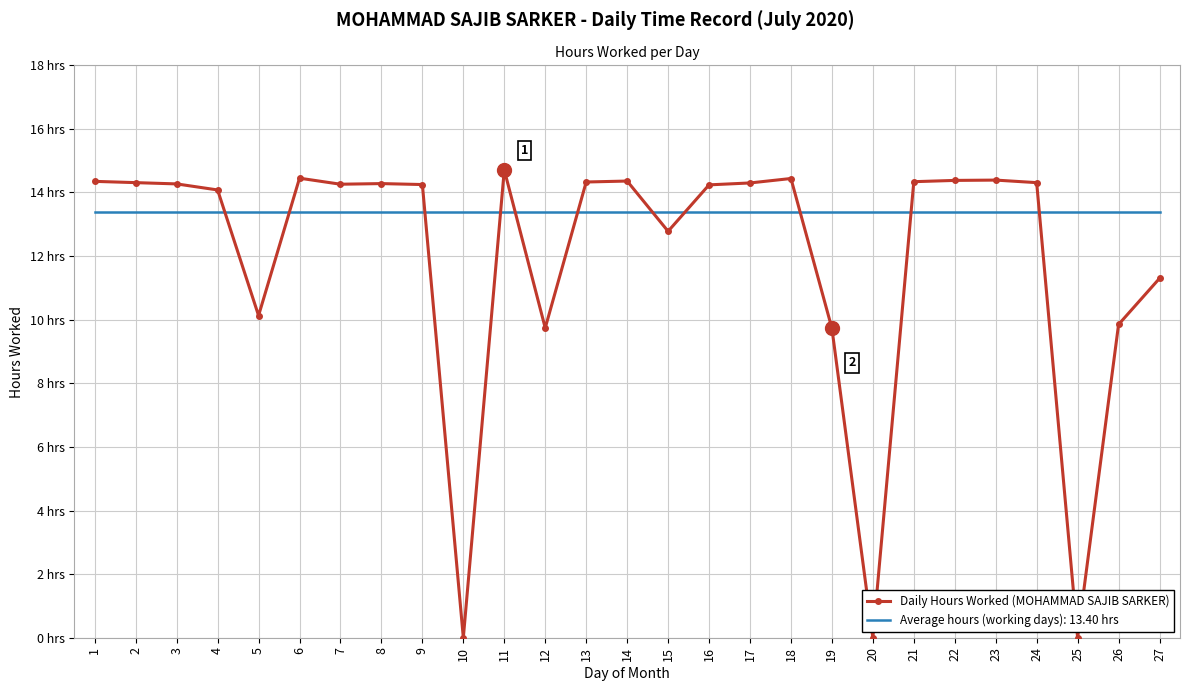

What are all the series names shown in the legend?

Daily Hours Worked (MOHAMMAD SAJIB SARKER), Average hours (working days): 13.40 hrs